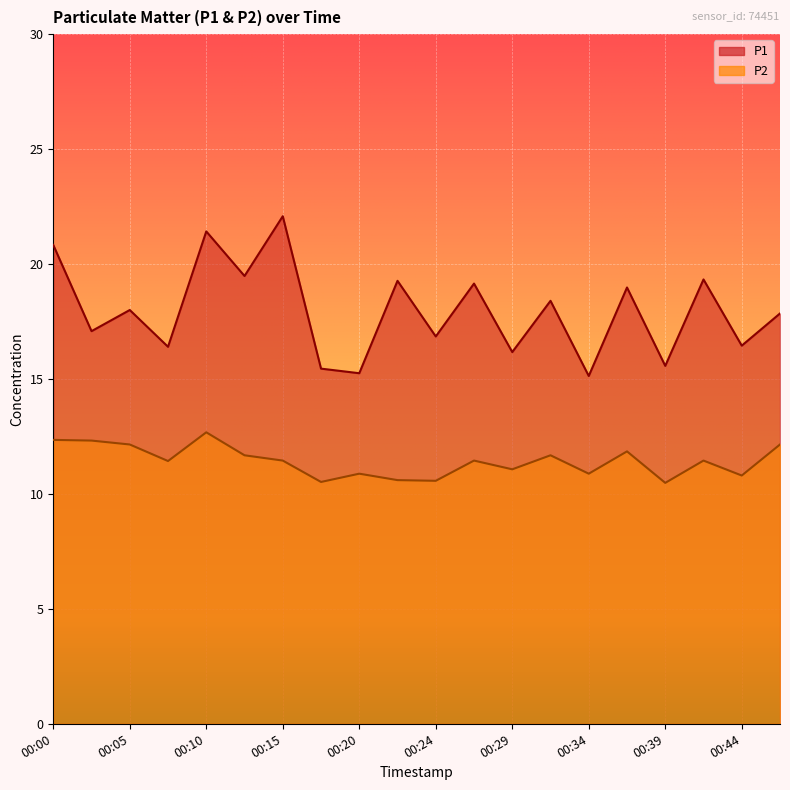

What is the difference between the second highest and minimum values in the P1 series?

6.3